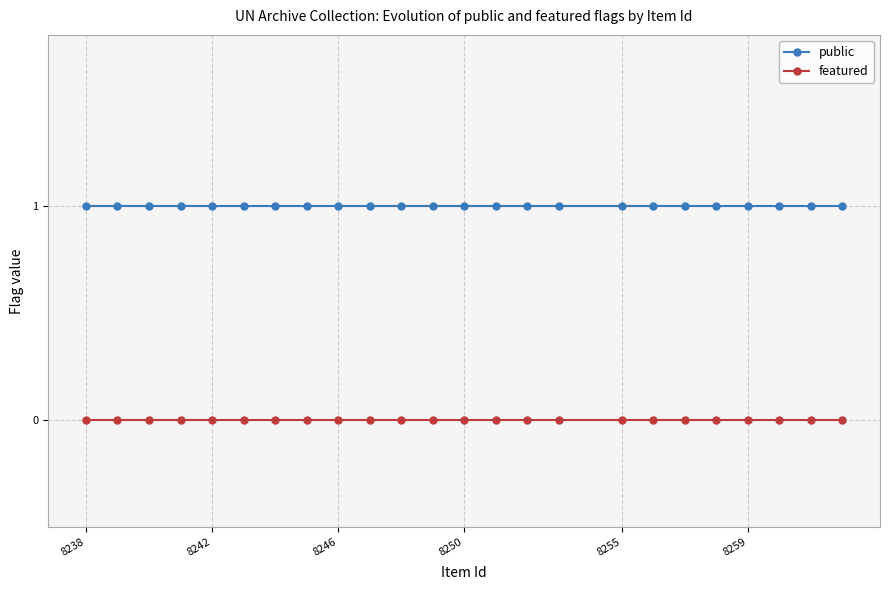

True or false: public and featured intersect in this chart.

False